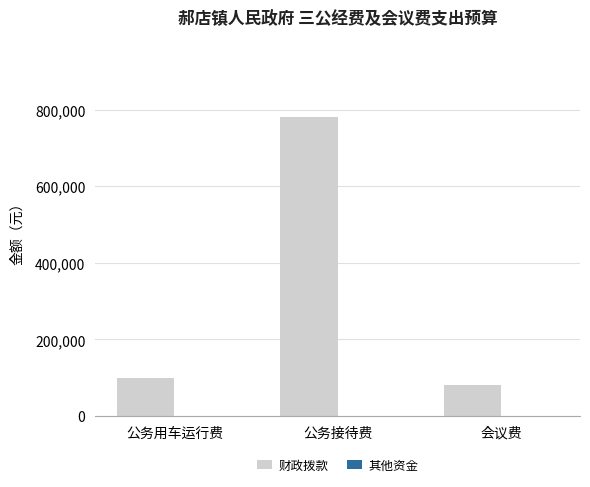

Reading right to left, list all the values displayed in this chart.

会议费=80000	公务接待费=780000	公务用车运行费=100000